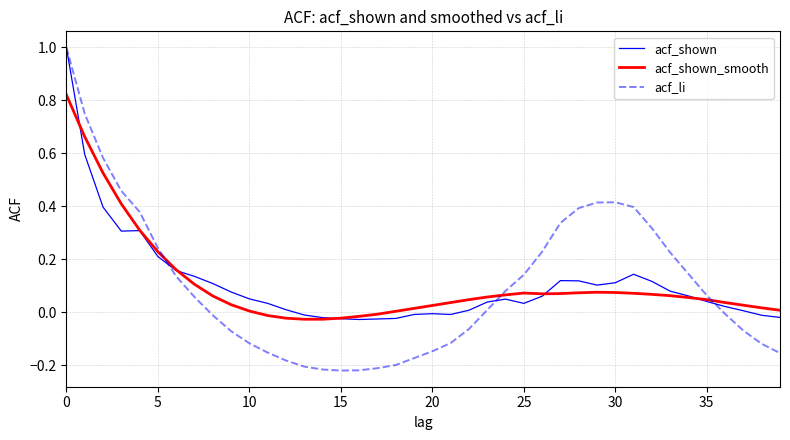

Does the chart display data point markers on the line(s)?

No